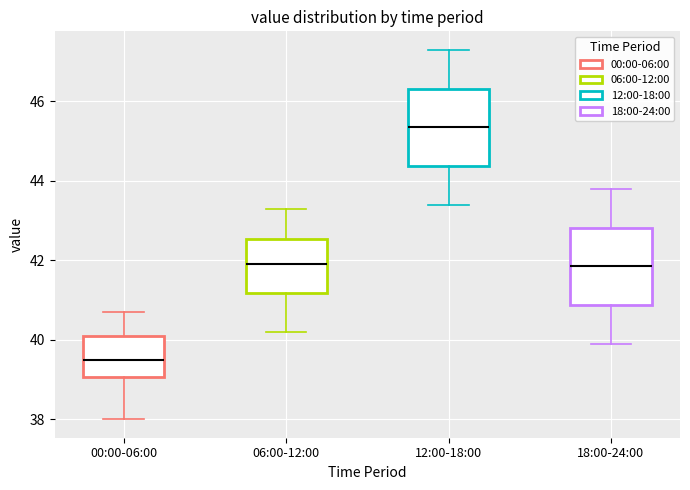

Reading left to right, transcribe this box plot: for each box, give where its median line is, the range the box spans, and where its two whiskers end, as read against the y-axis. The values are not printed on the chart, so give them approximately, as read against the axis.

00:00-06:00: median 39.6, box 39.0 to 40.2, whiskers 38.0 to 40.8
06:00-12:00: median 42.0, box 41.2 to 42.6, whiskers 40.2 to 43.4
12:00-18:00: median 45.4, box 44.4 to 46.4, whiskers 43.4 to 47.4
18:00-24:00: median 41.8, box 40.8 to 42.8, whiskers 40.0 to 43.8